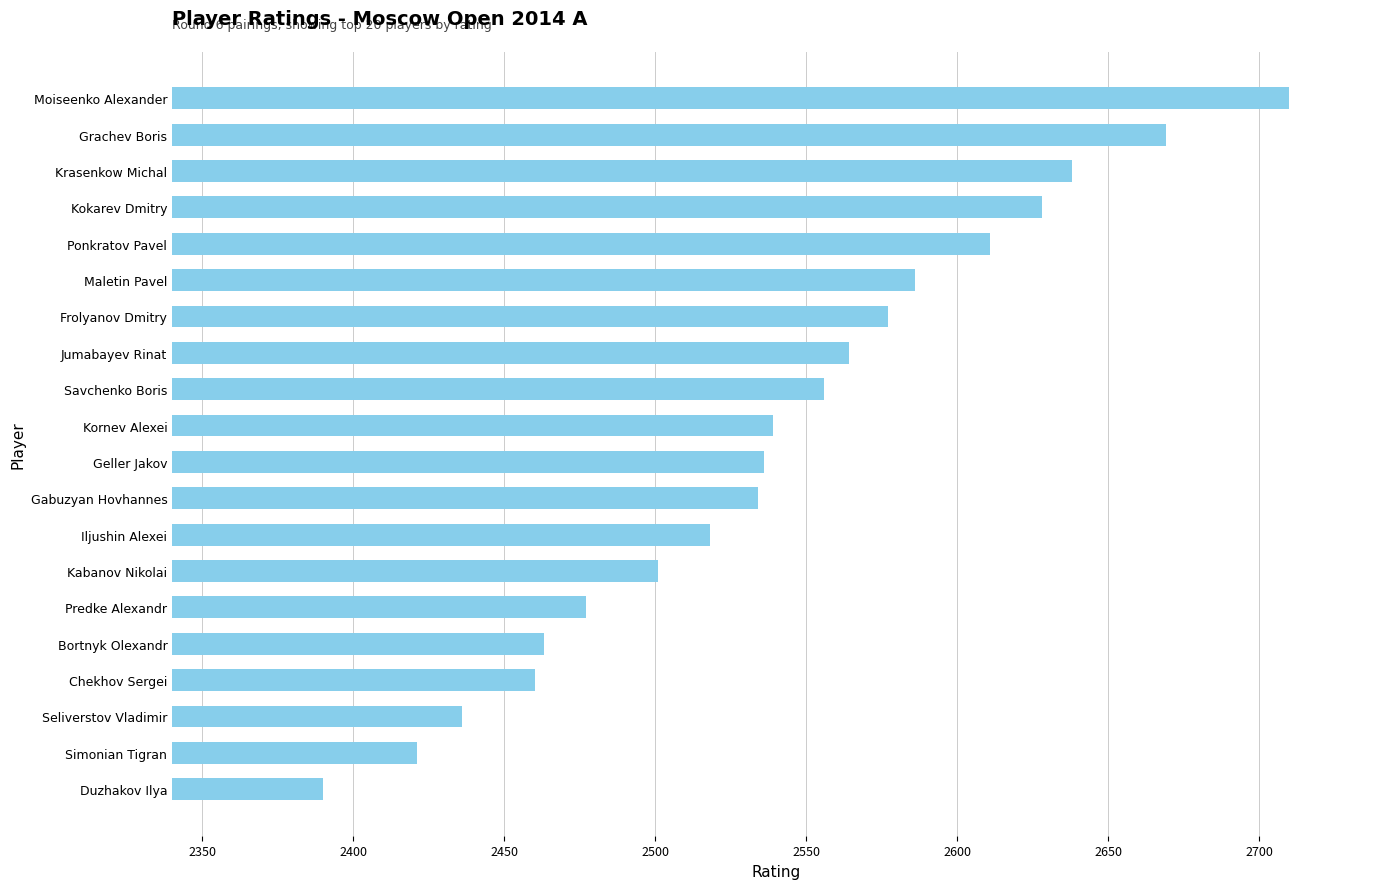

How many data points does each series have?

20